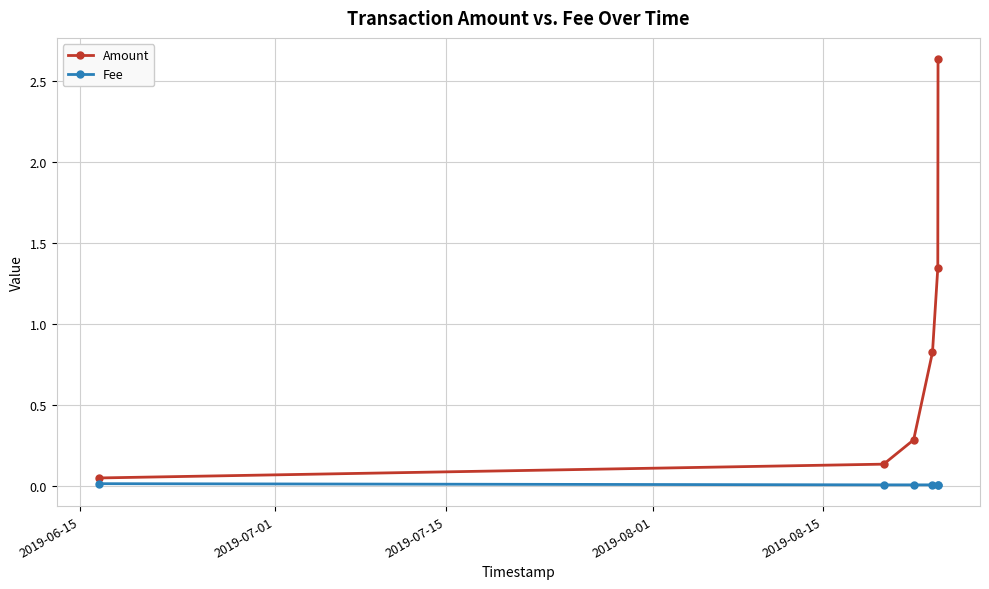

True or false: Fee has more than 2 interior local peaks.

False